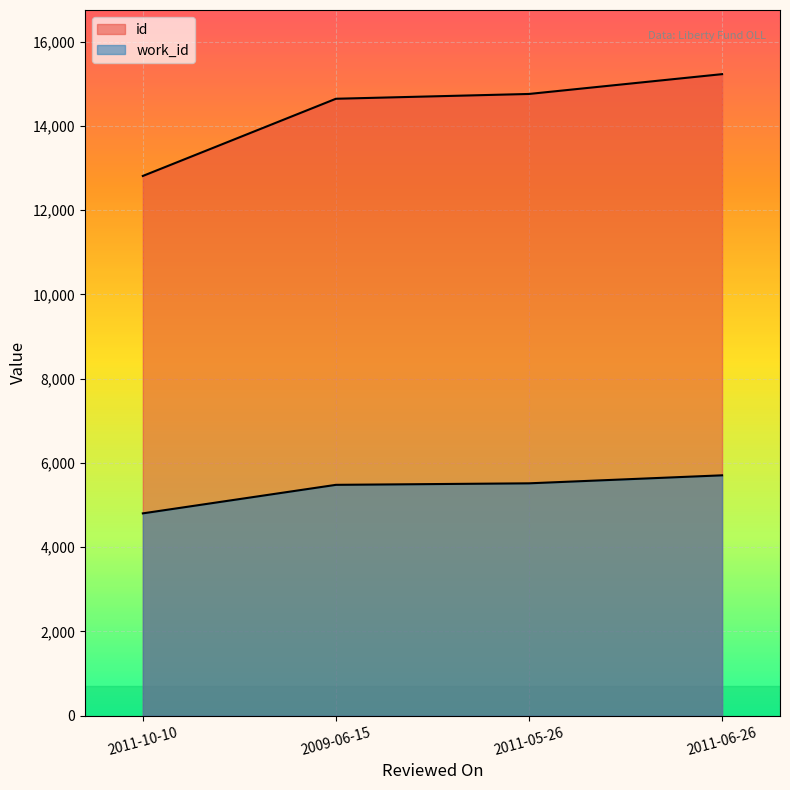

Between 2011-10-10 and 2009-06-15, which is larger?

2009-06-15